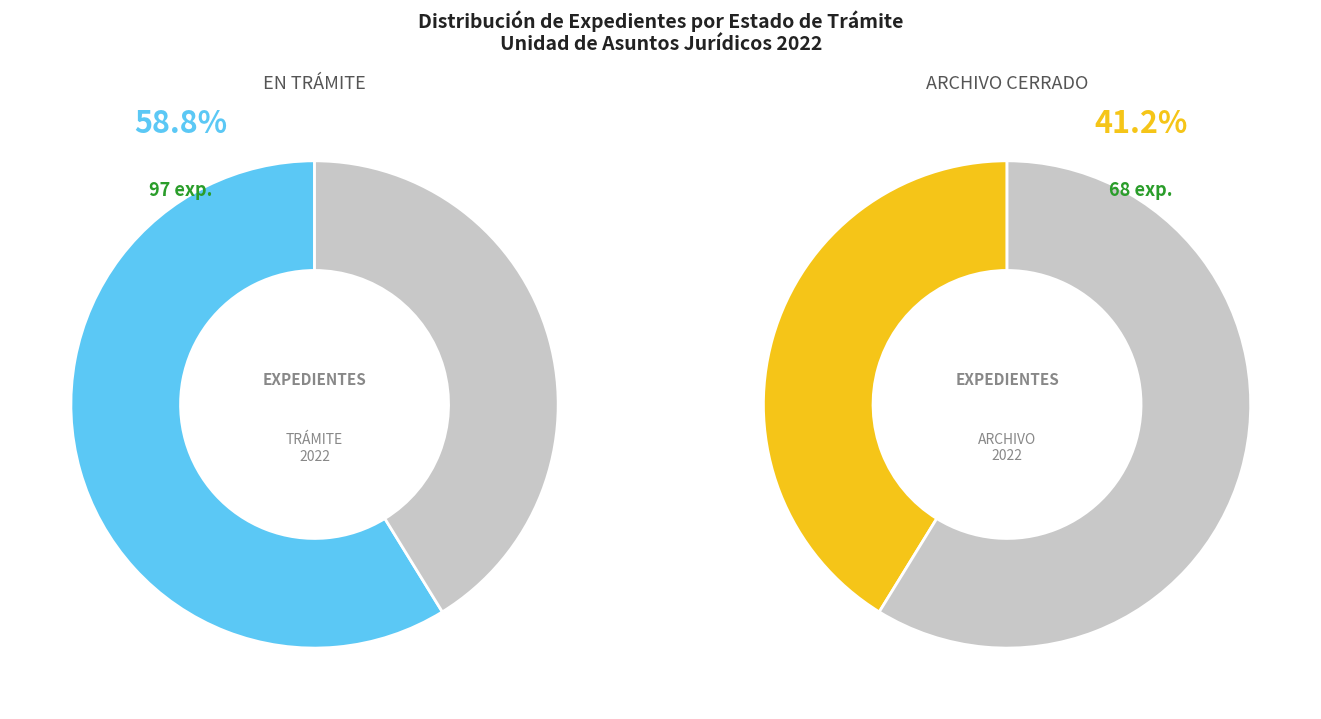

What percentage is the EN TRÁMITE slice, to the nearest percent?

59%